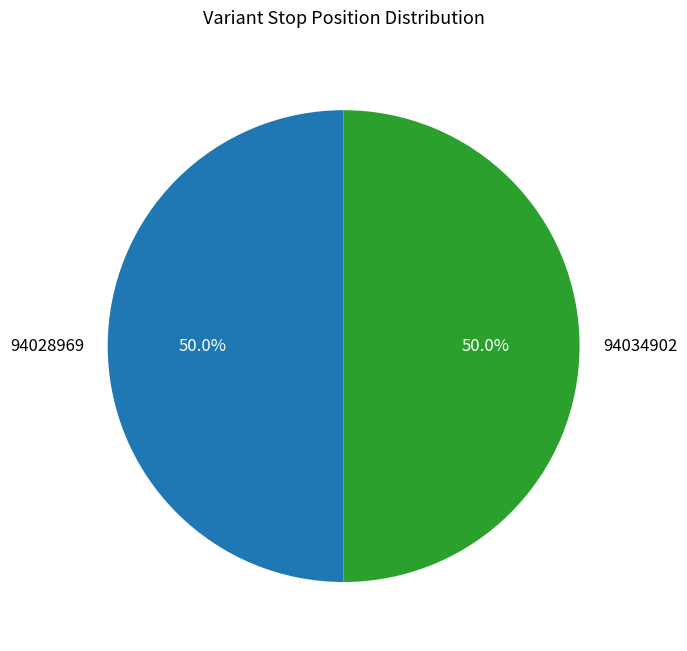

Approximately how many times larger is the value at 94034902 compared to 94028969?

1.0